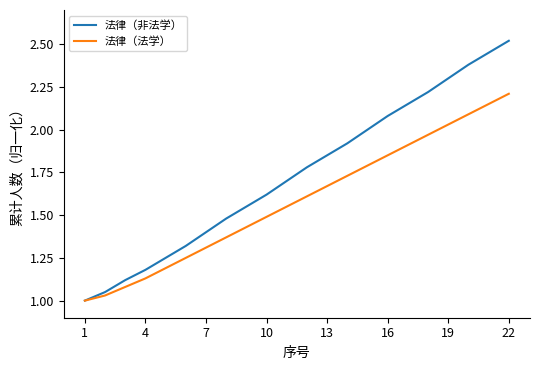

Which series has the largest total across all categories?

法律（非法学）